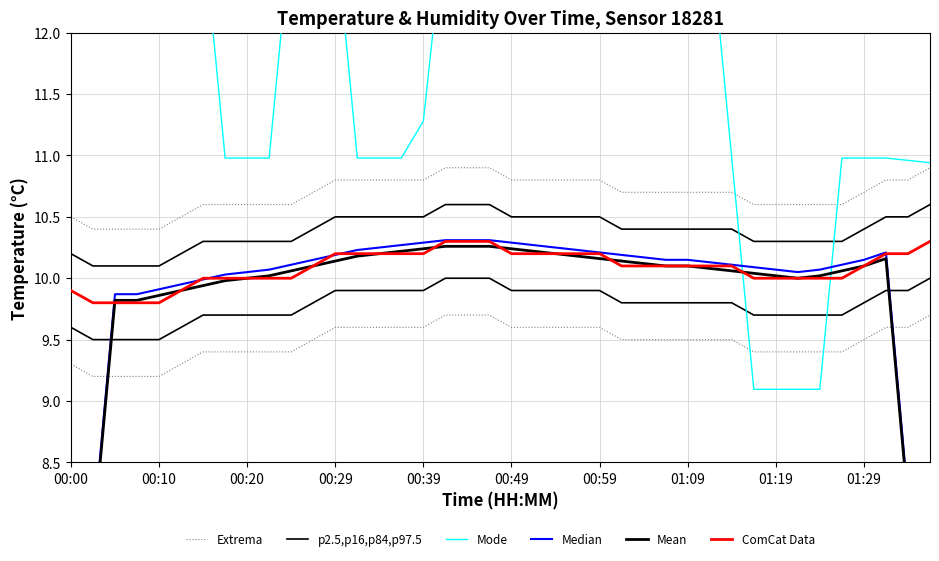

How many times do Median and ComCat Data cross each other?

6